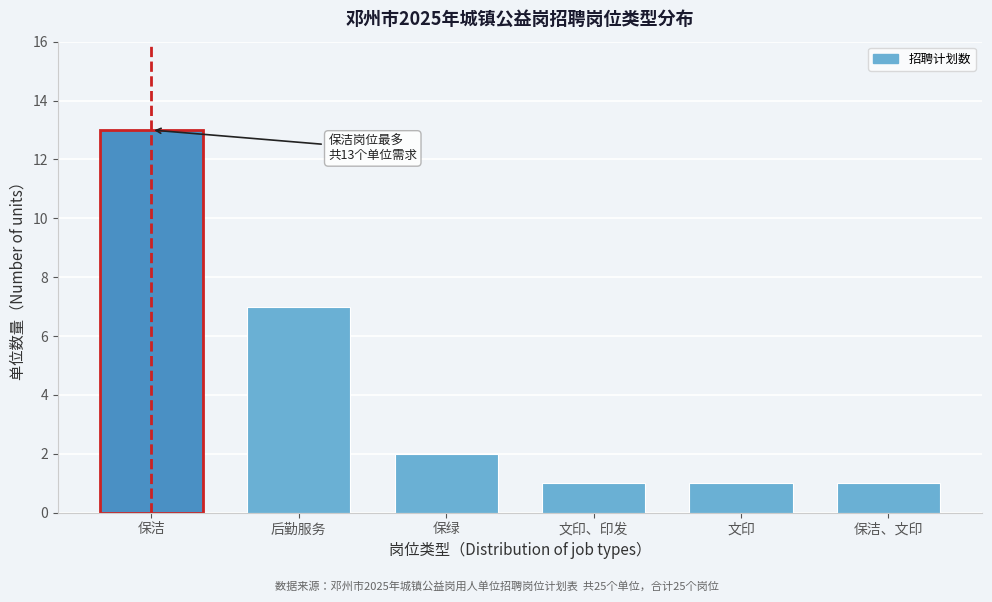

Reading left to right, extract all data points from this chart.

13	7	2	1	1	1